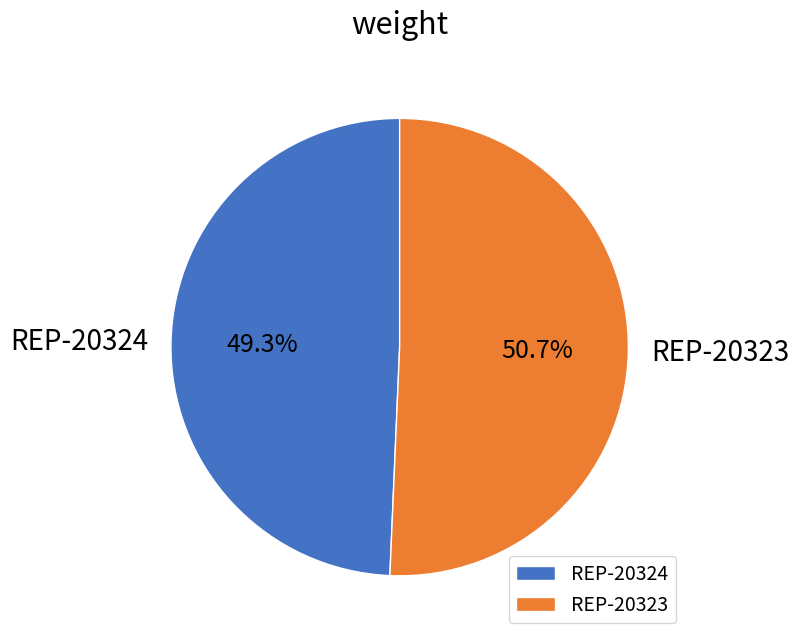

To the nearest percent, what is the difference between the REP-20323 and REP-20324 slice percentages?

1%